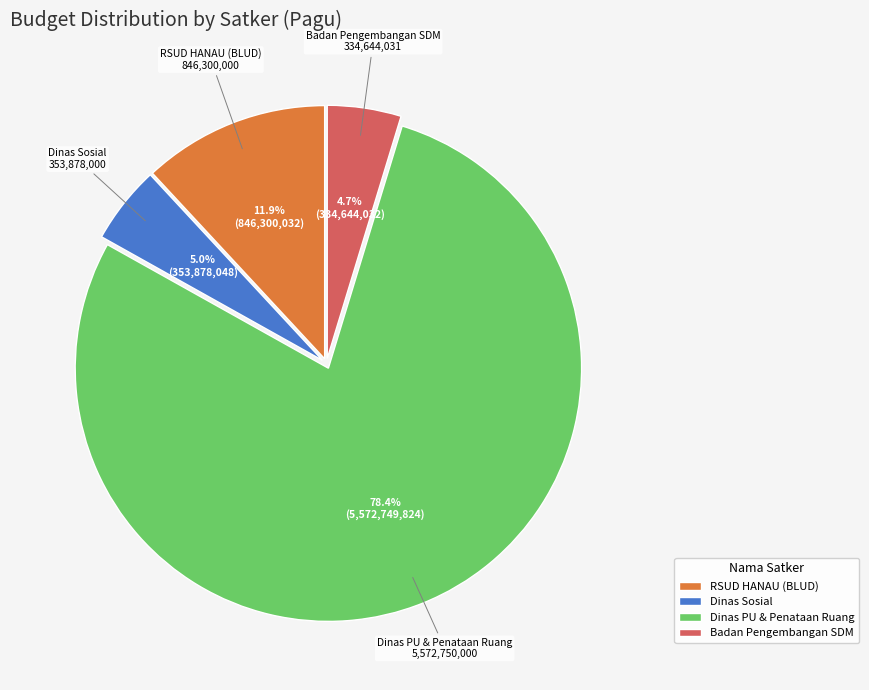

To the nearest percent, what is the difference between the largest and smallest slice percentages?

74%